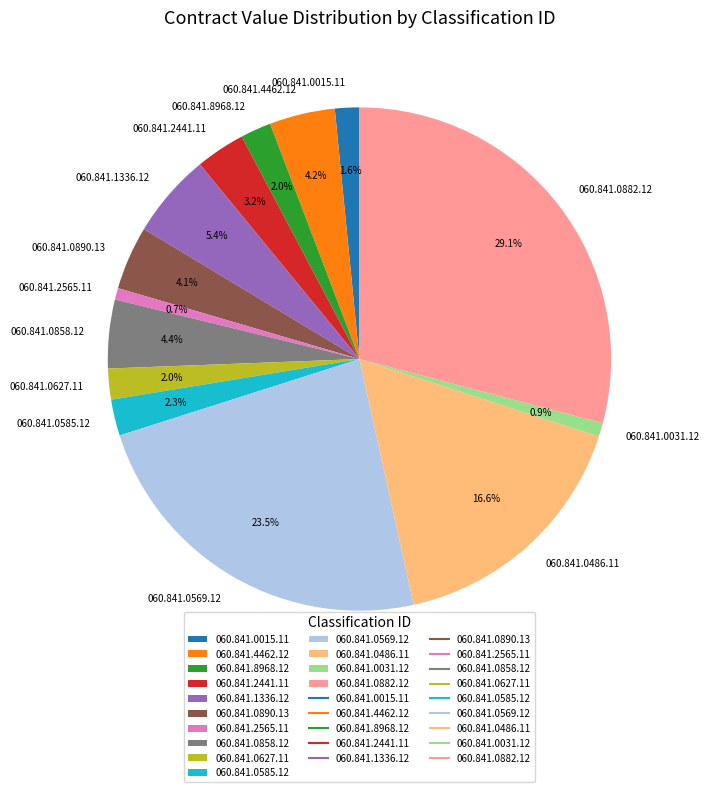

Do 060.841.1336.12 and 060.841.8968.12 together represent more than half of the pie?

No